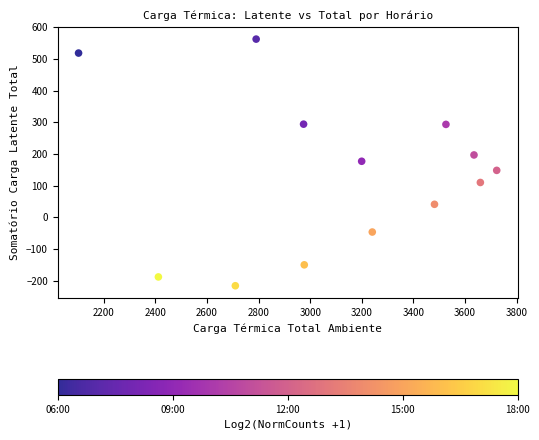

What is the range of X values (max minus min)?

1620.6